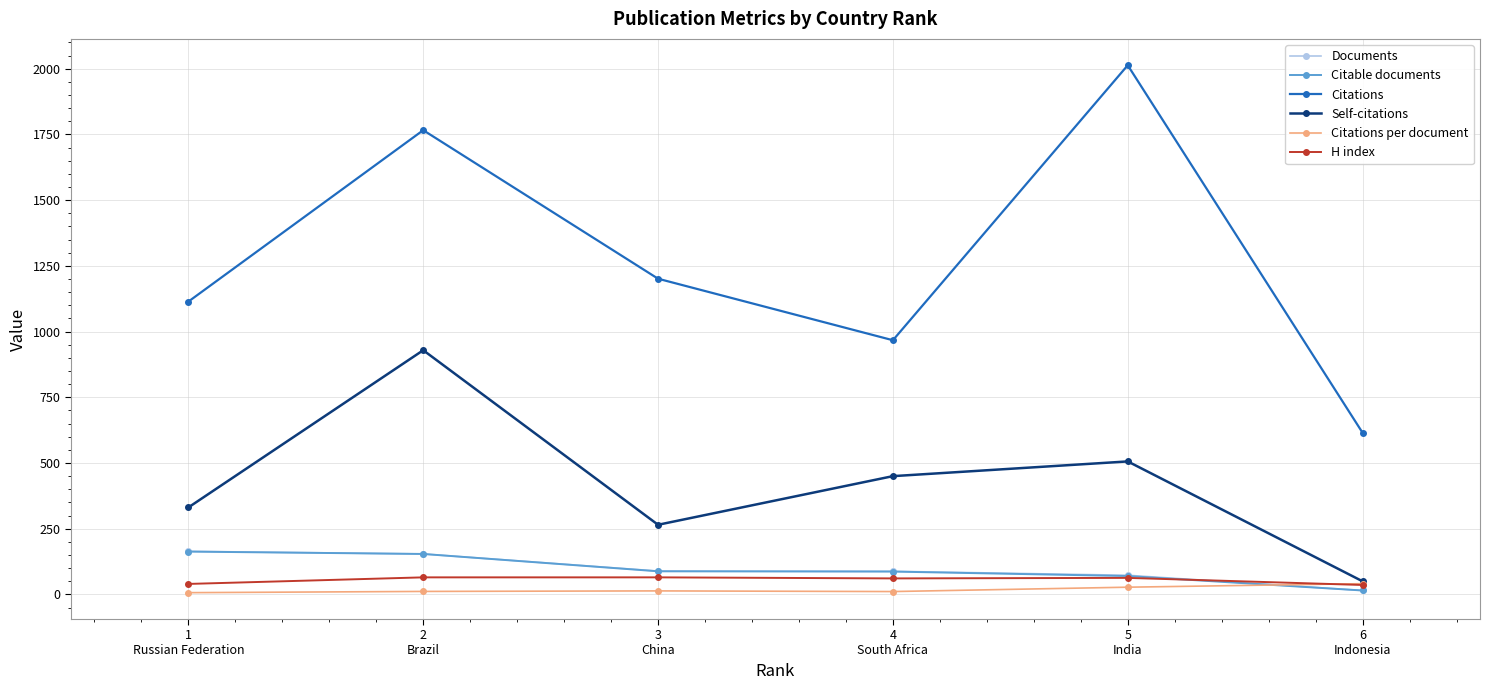

How many lines are shown in the chart?

6